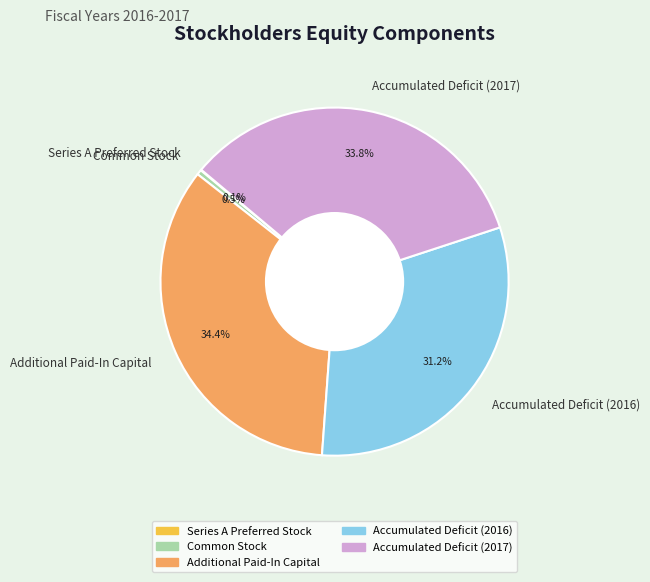

The Accumulated Deficit (2016) slice represents 31% of the pie. True or false?

True